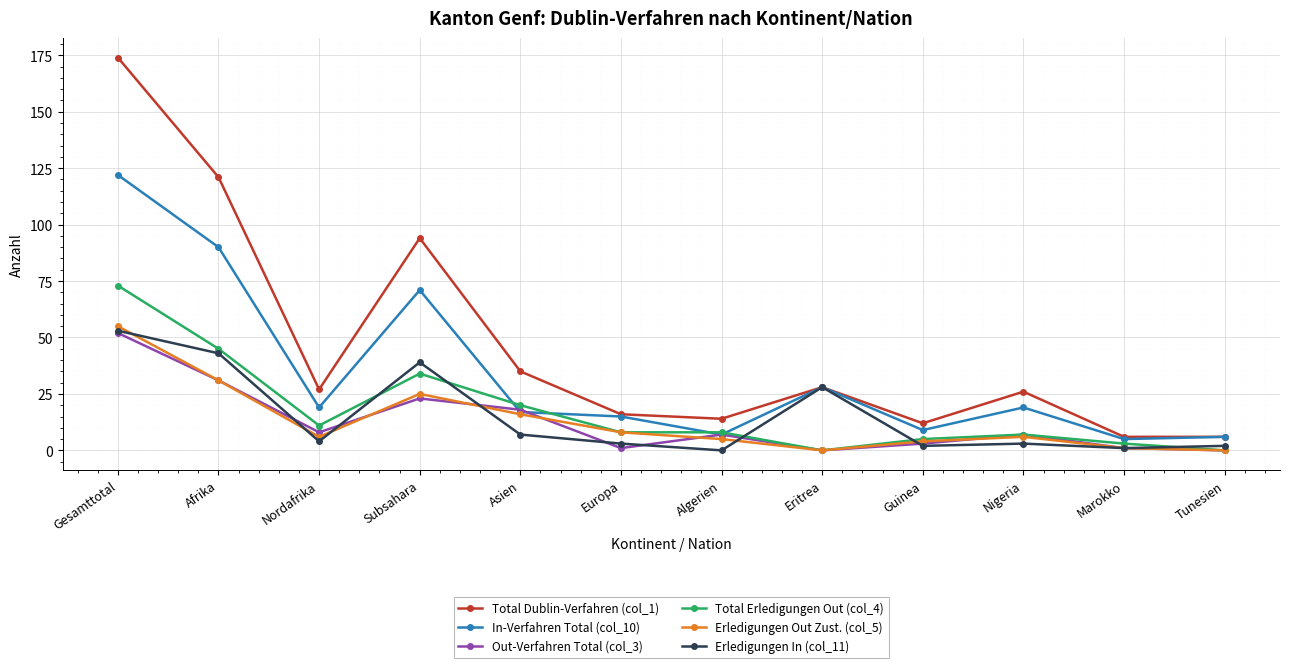

What is the sum of all Total Dublin-Verfahren (col_1) values?

559